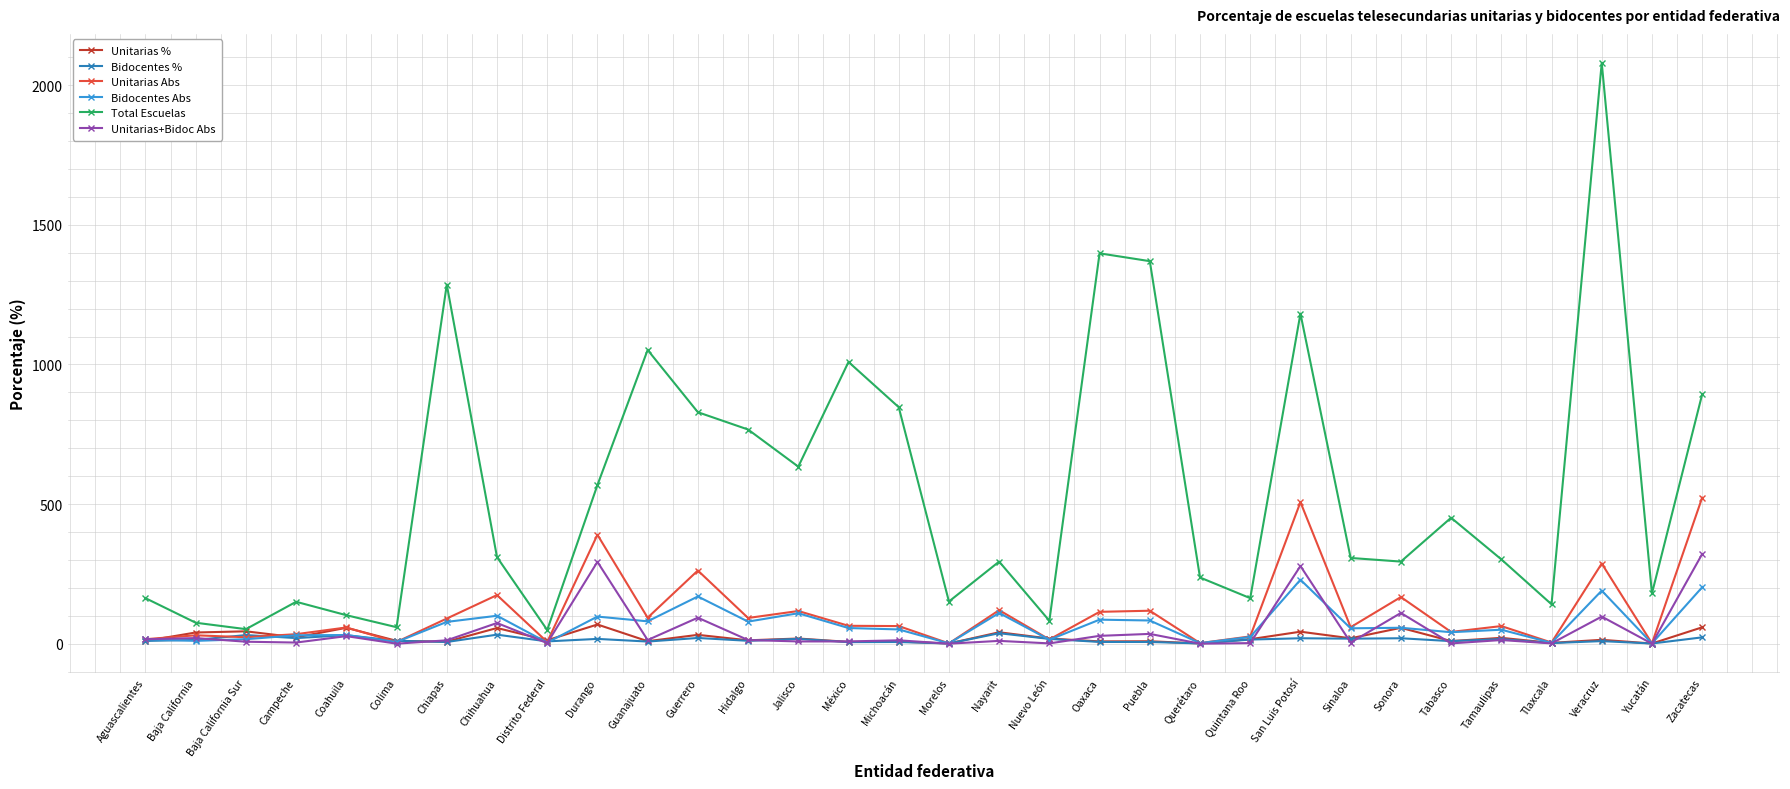

The value of Total Escuelas at Tabasco is 451.0. True or false?

True